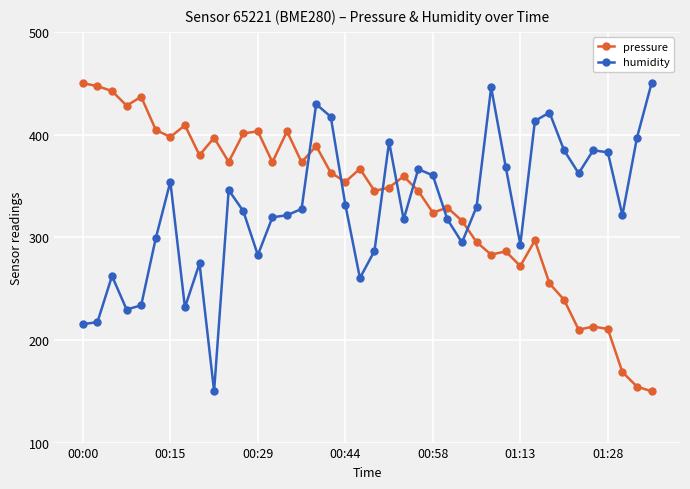

True or false: pressure and humidity cross at least once.

True